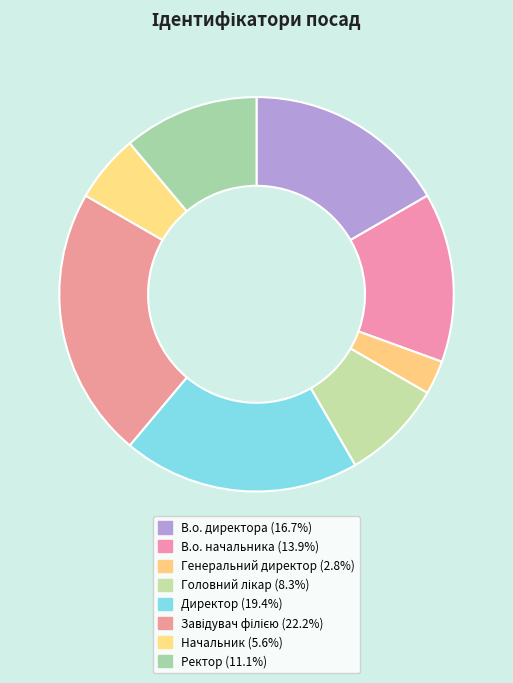

Does any single category account for the majority?

No